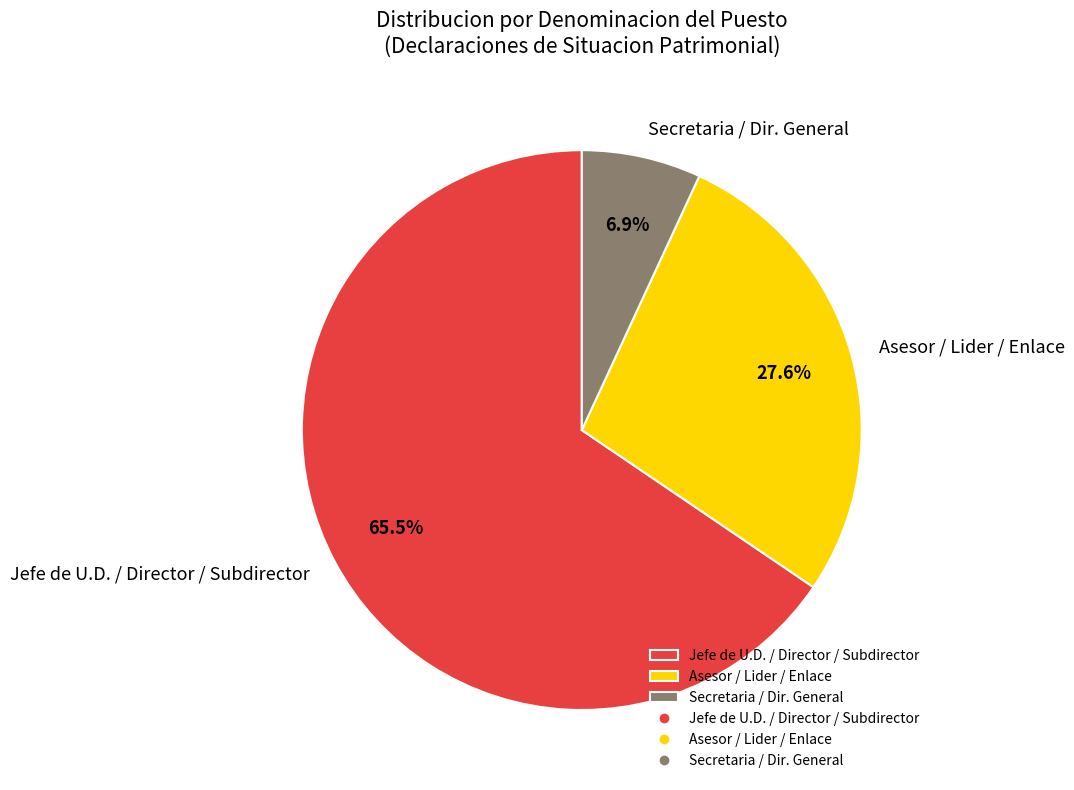

Which has a higher value, Asesor / Lider / Enlace or Secretaria / Dir. General?

Asesor / Lider / Enlace